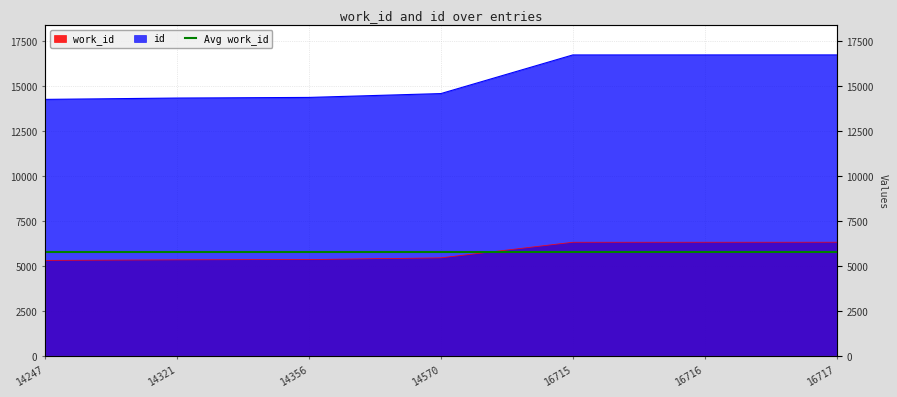

How many data points in id are above 14570?

3